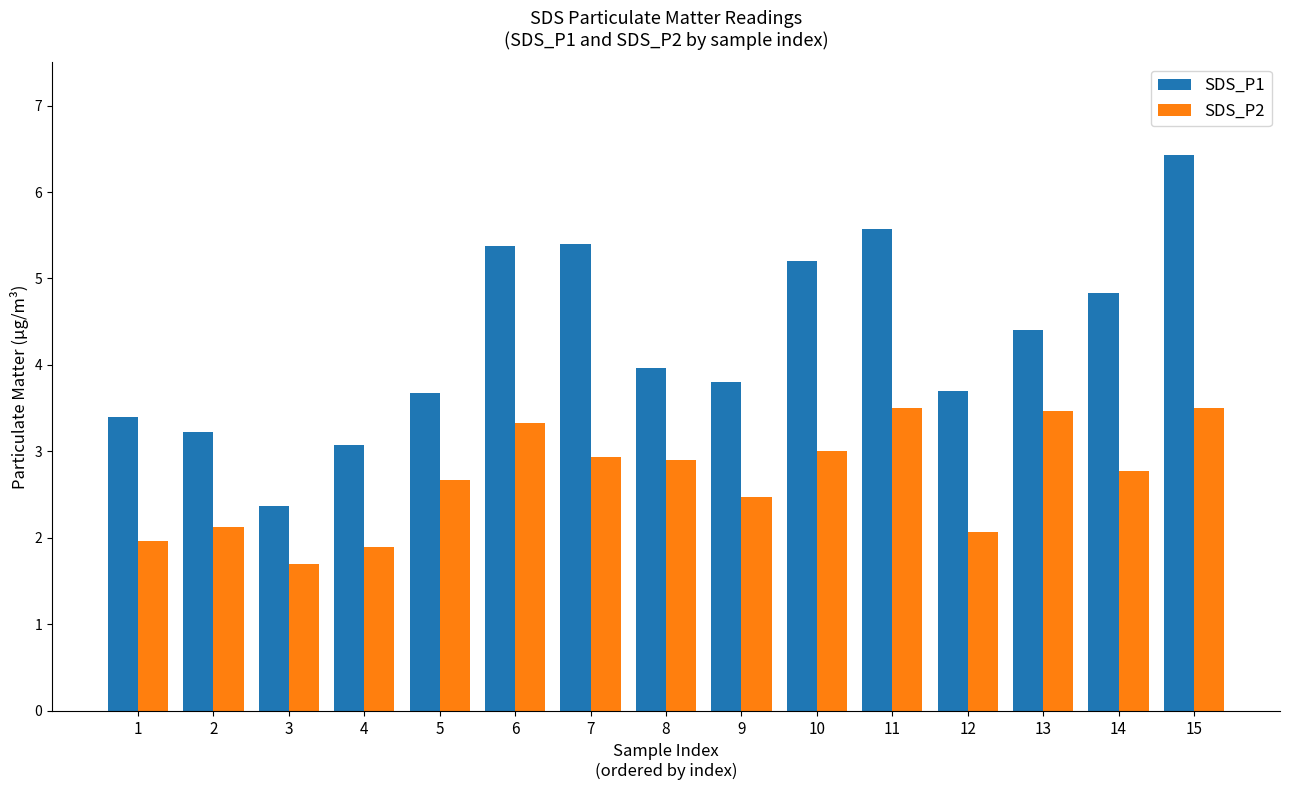

How many bars are there in each group?

2